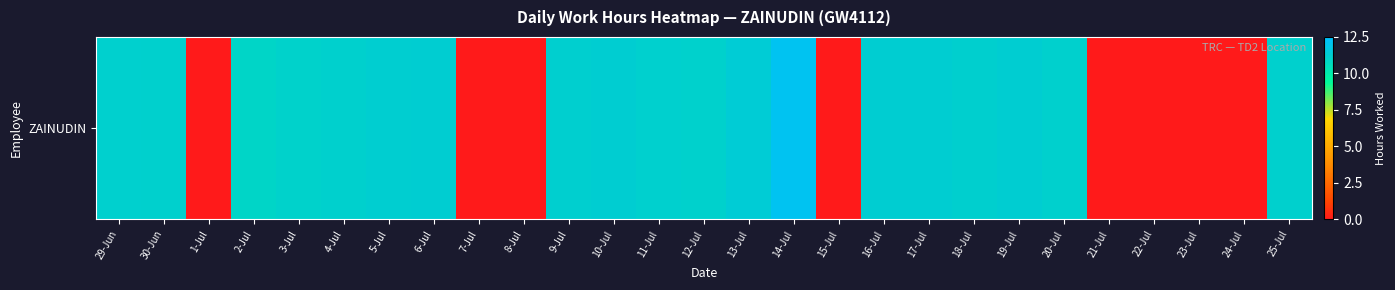

Rank the categories by value from lowest to highest.

1-Jul, 7-Jul, 8-Jul, 15-Jul, 21-Jul, 22-Jul, 23-Jul, 24-Jul, 2-Jul, 3-Jul, 12-Jul, 30-Jun, 4-Jul, 20-Jul, 25-Jul, 29-Jun, 11-Jul, 18-Jul, 9-Jul, 5-Jul, 10-Jul, 16-Jul, 6-Jul, 19-Jul, 17-Jul, 13-Jul, 14-Jul